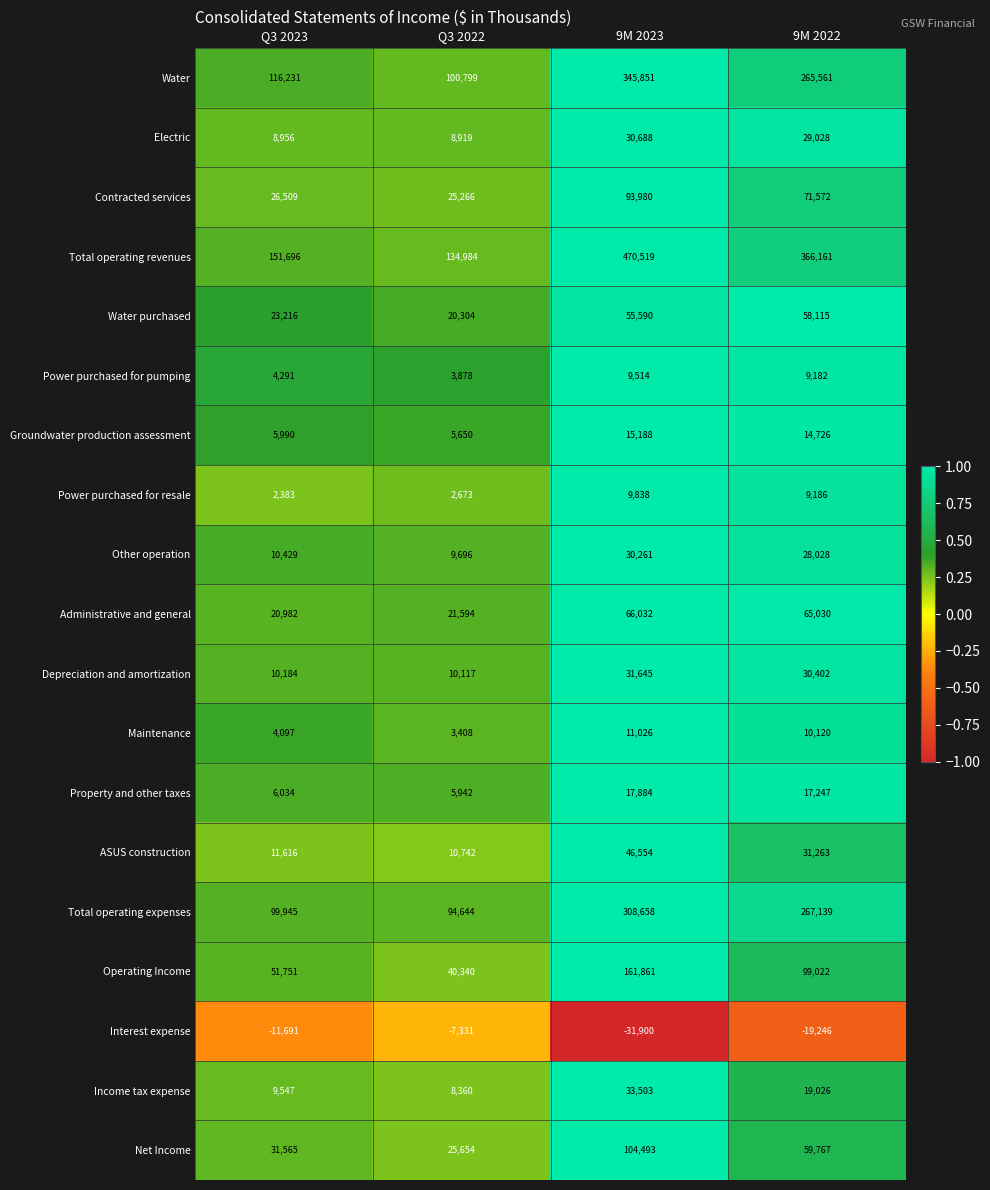

The value of Total operating revenues at Q3 2023 is 151696. True or false?

True